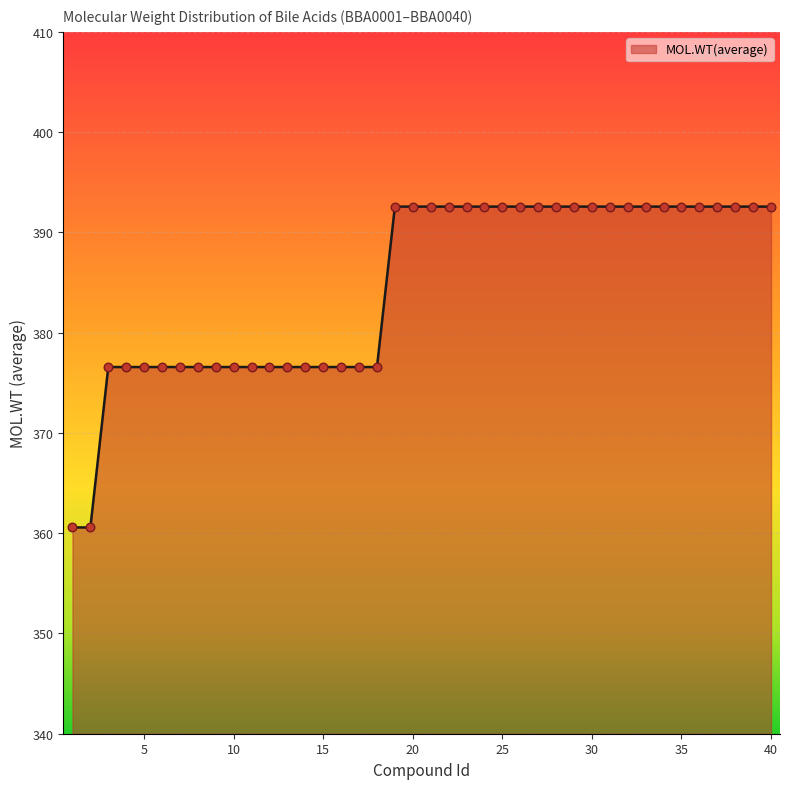

What is the maximum value shown in the chart?

392.6